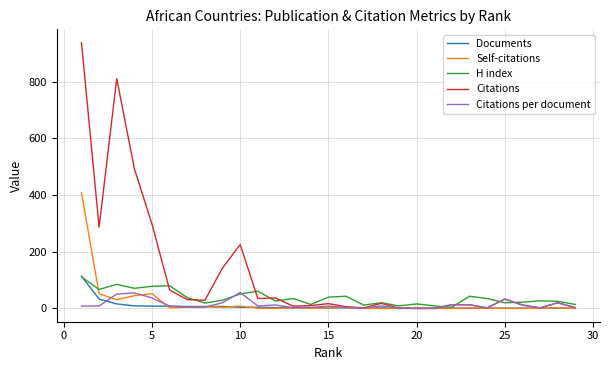

What is the maximum value for Citations?

938.0